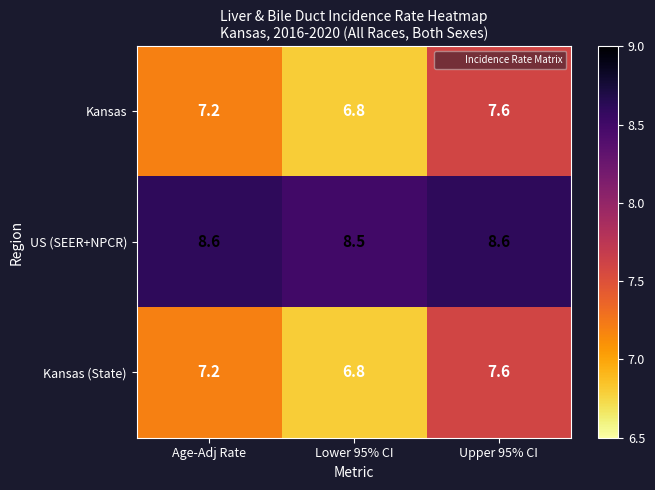

Rank the categories by Kansas (State) value from lowest to highest.

Lower 95% CI, Age-Adj Rate, Upper 95% CI